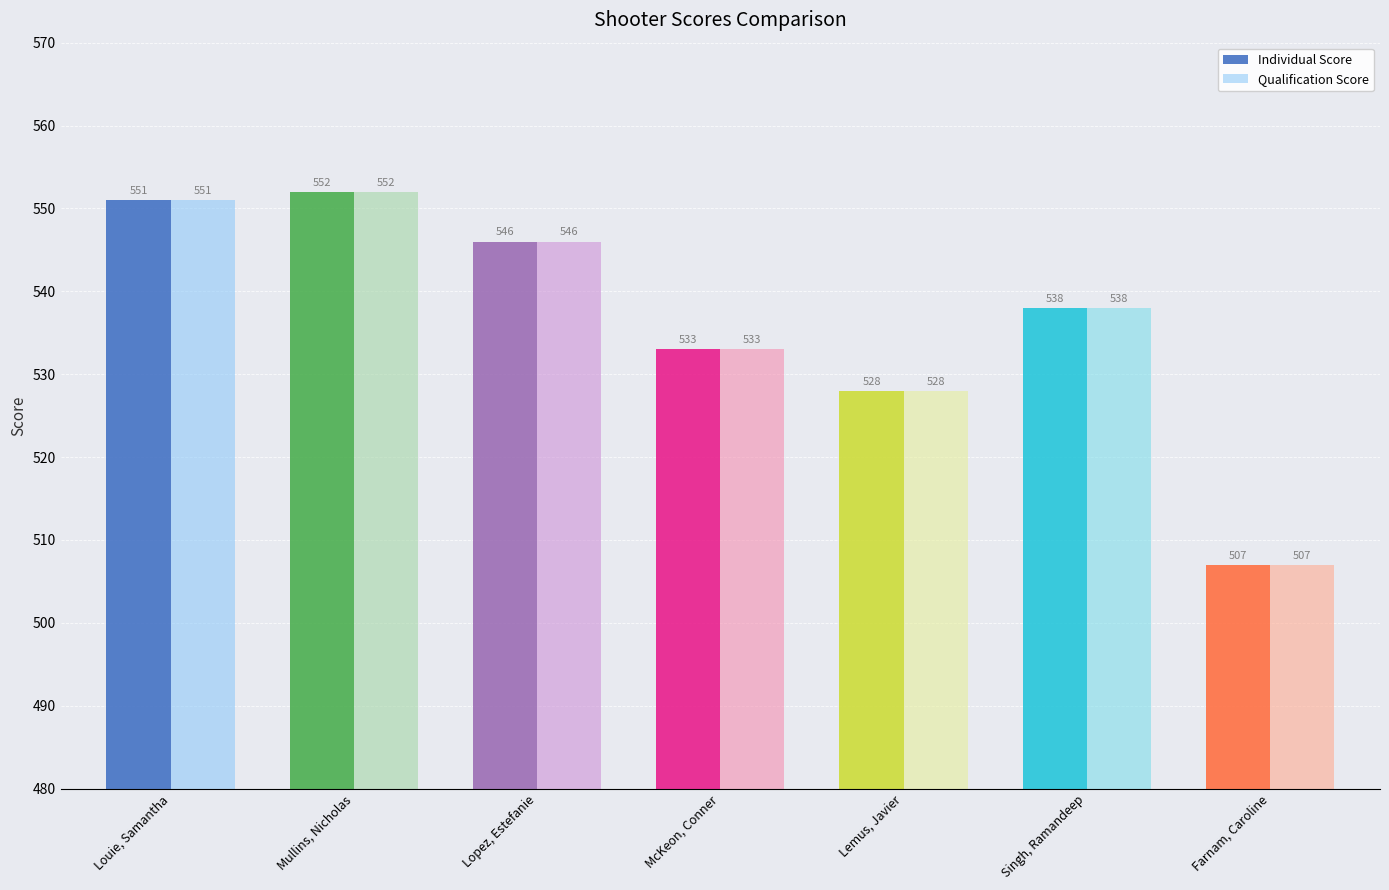

What is the lowest value of the Qualification Score series?

507